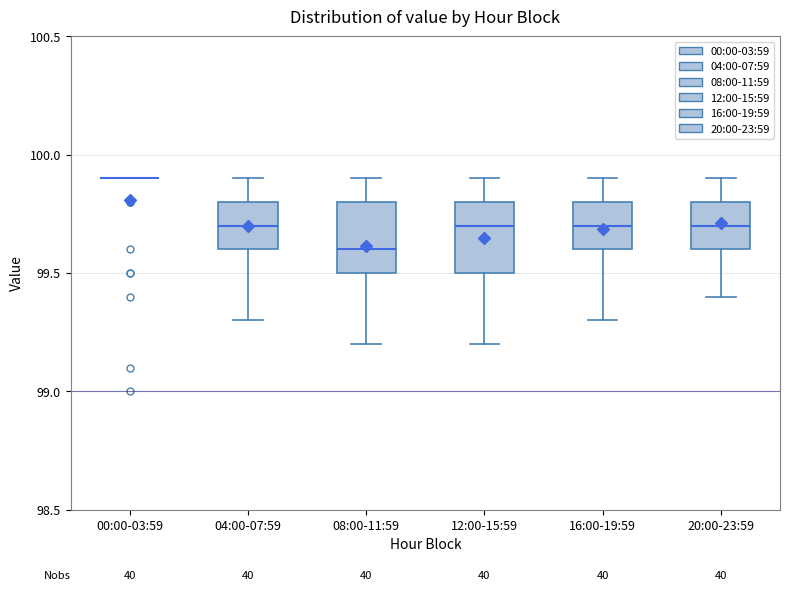

Reading left to right, transcribe this box plot: for each box, give where its median line is, the range the box spans, and where its two whiskers end, as read against the y-axis. The values are not printed on the chart, so give them approximately, as read against the axis.

00:00-03:59: box collapsed to a line at 99.9, whiskers 99.9 to 99.9
04:00-07:59: median 99.7, box 99.6 to 99.8, whiskers 99.3 to 99.9
08:00-11:59: median 99.6, box 99.5 to 99.8, whiskers 99.2 to 99.9
12:00-15:59: median 99.7, box 99.5 to 99.8, whiskers 99.2 to 99.9
16:00-19:59: median 99.7, box 99.6 to 99.8, whiskers 99.3 to 99.9
20:00-23:59: median 99.7, box 99.6 to 99.8, whiskers 99.4 to 99.9